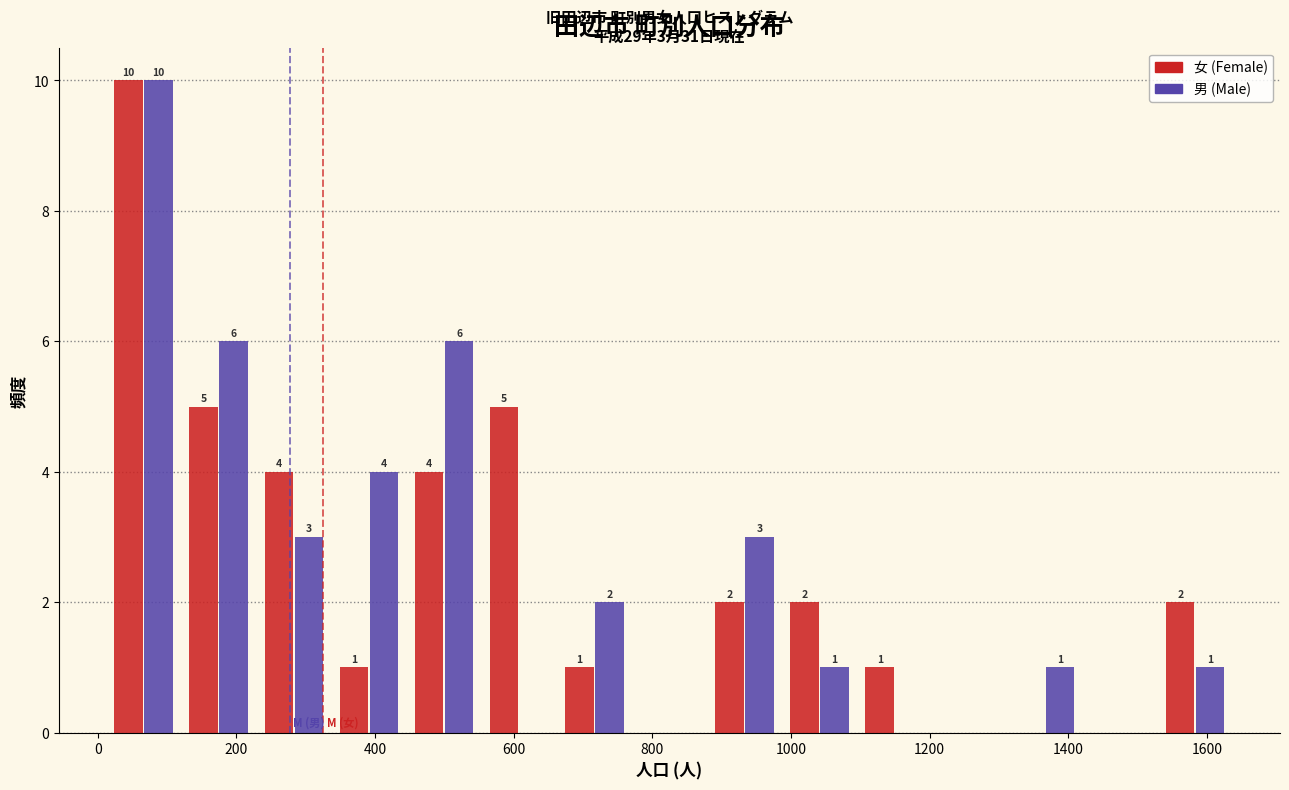

In the 男 (Male) series, which range on the x-axis has the tallest bar?

20 to 120